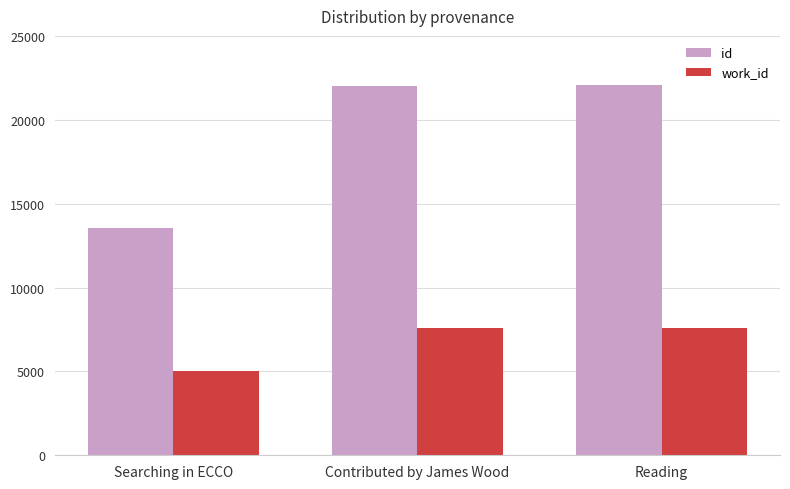

What is the minimum value for id?

13547